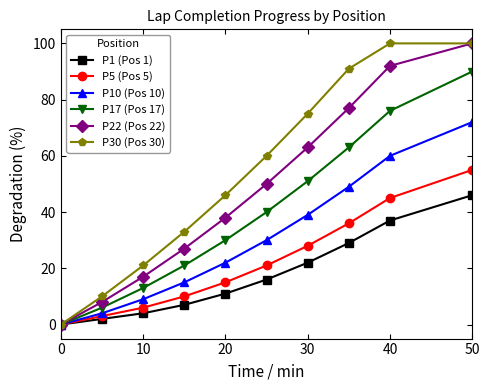

True or false: P17 (Pos 17) has more than 1 points higher than both neighbors.

False